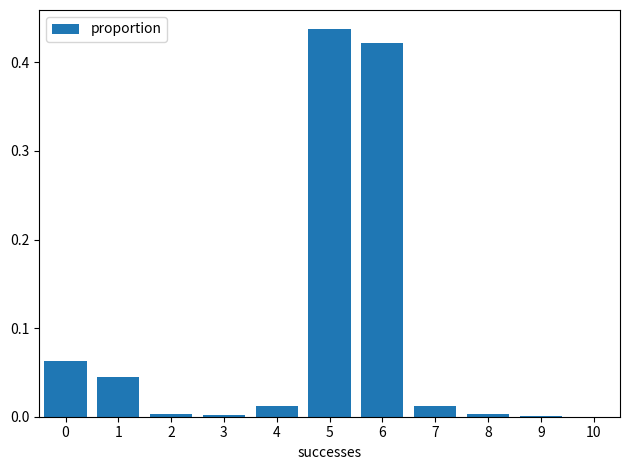

True or false: the data shows 0.0 at 8.

True